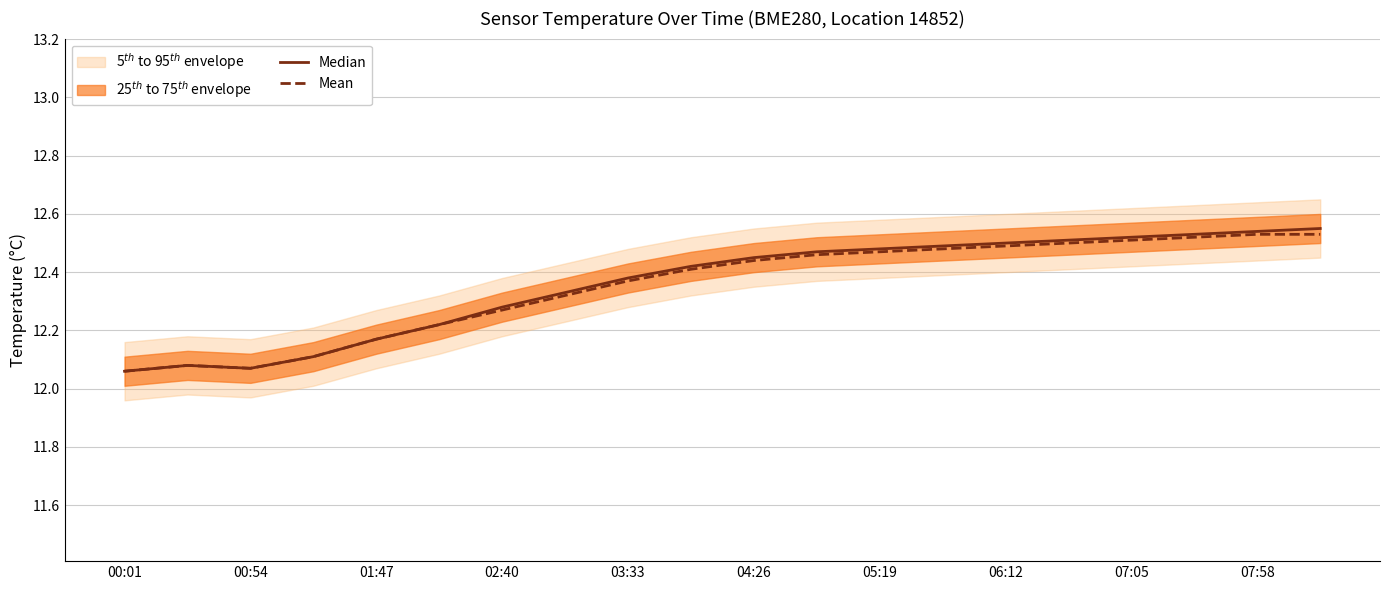

The value of Mean at 04:26 is 20.5. True or false?

False